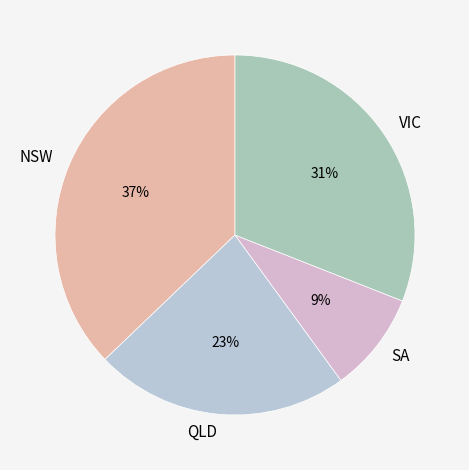

Between NSW and VIC, which is larger?

NSW